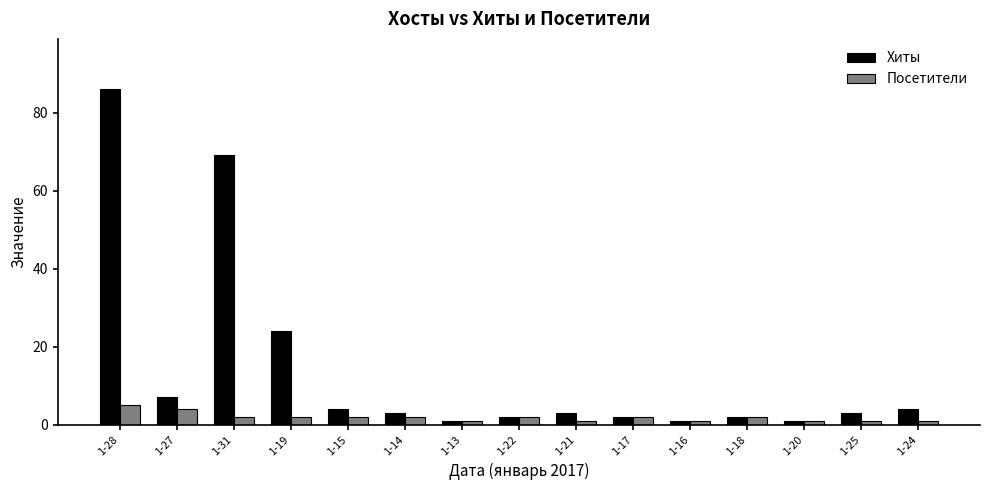

Where does the Посетители series first go above 2?

1-28